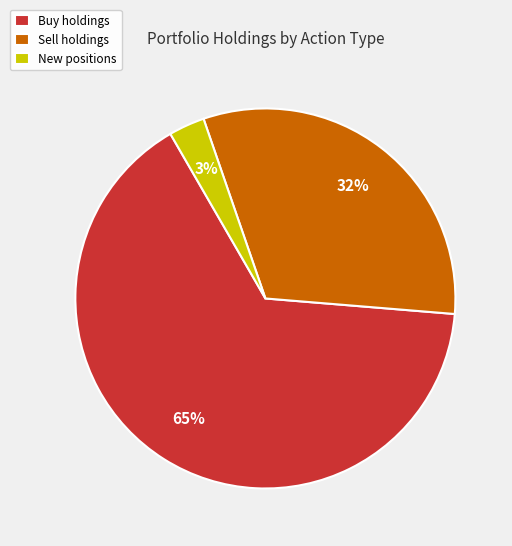

Combined, do Sell holdings and Buy holdings account for over 50%?

Yes